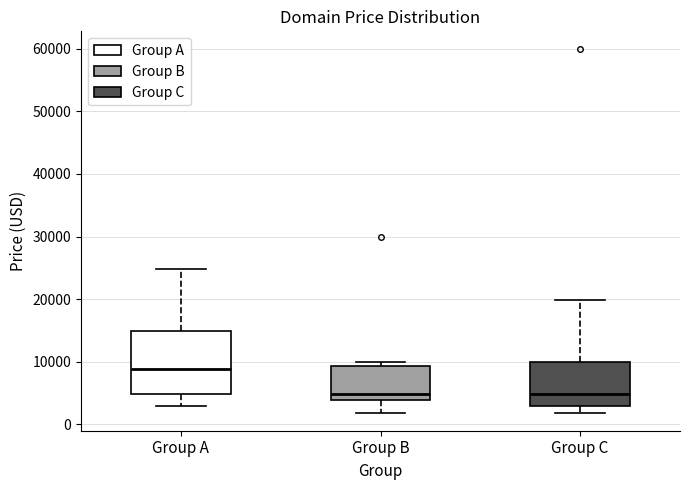

Which box is the tallest, from its lower edge to its upper edge?

Group A